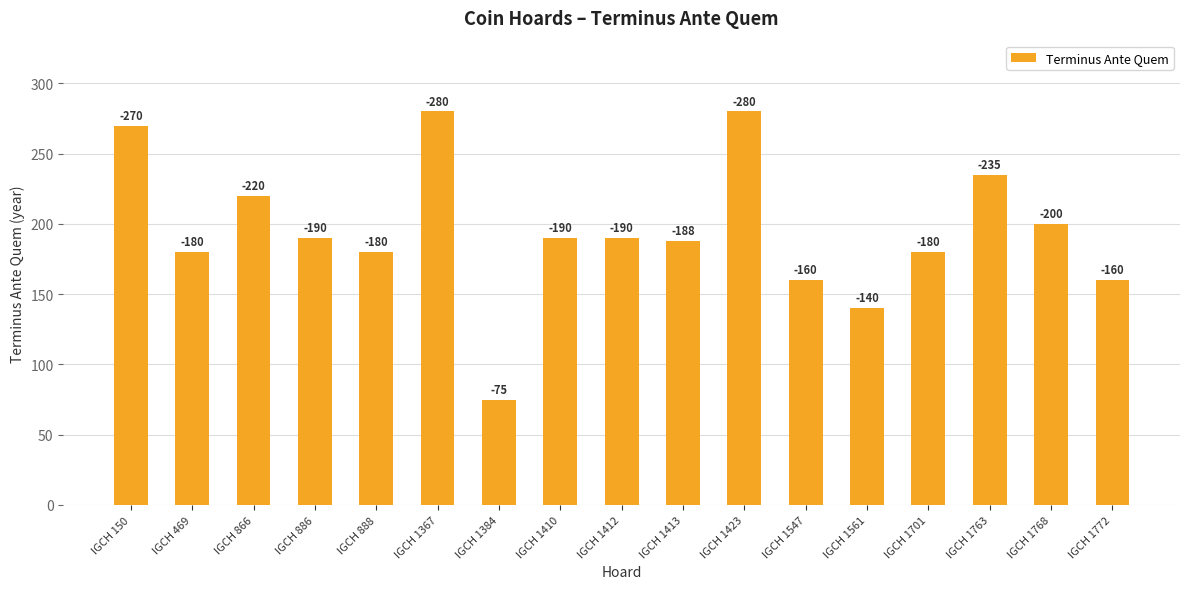

Rank the categories by value from highest to lowest.

IGCH 1367, IGCH 1423, IGCH 150, IGCH 1763, IGCH 866, IGCH 1768, IGCH 886, IGCH 1410, IGCH 1412, IGCH 1413, IGCH 469, IGCH 888, IGCH 1701, IGCH 1547, IGCH 1772, IGCH 1561, IGCH 1384